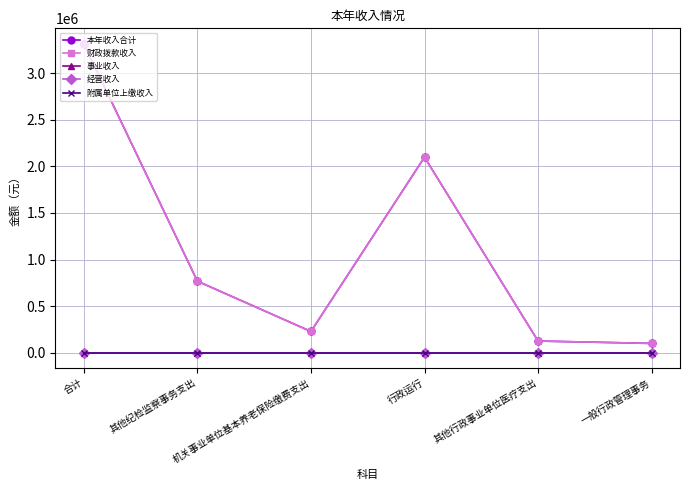

At which label does 财政拨款收入 reach its peak?

合计